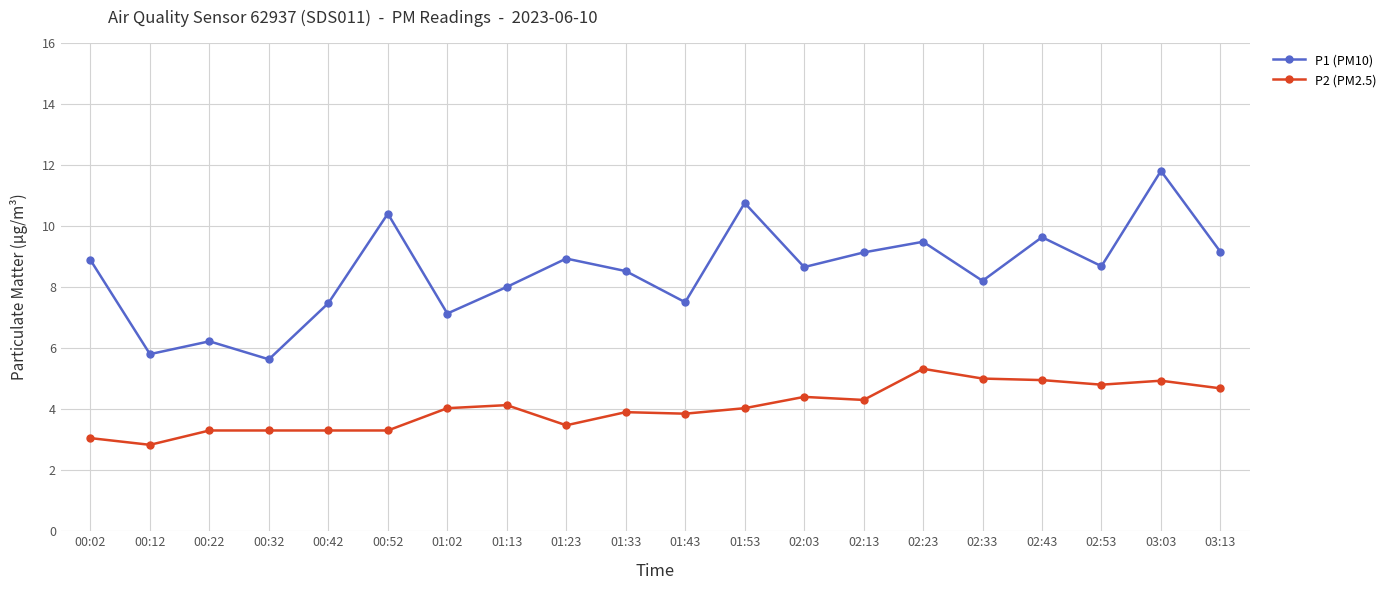

Does the chart have visible grid lines?

Yes